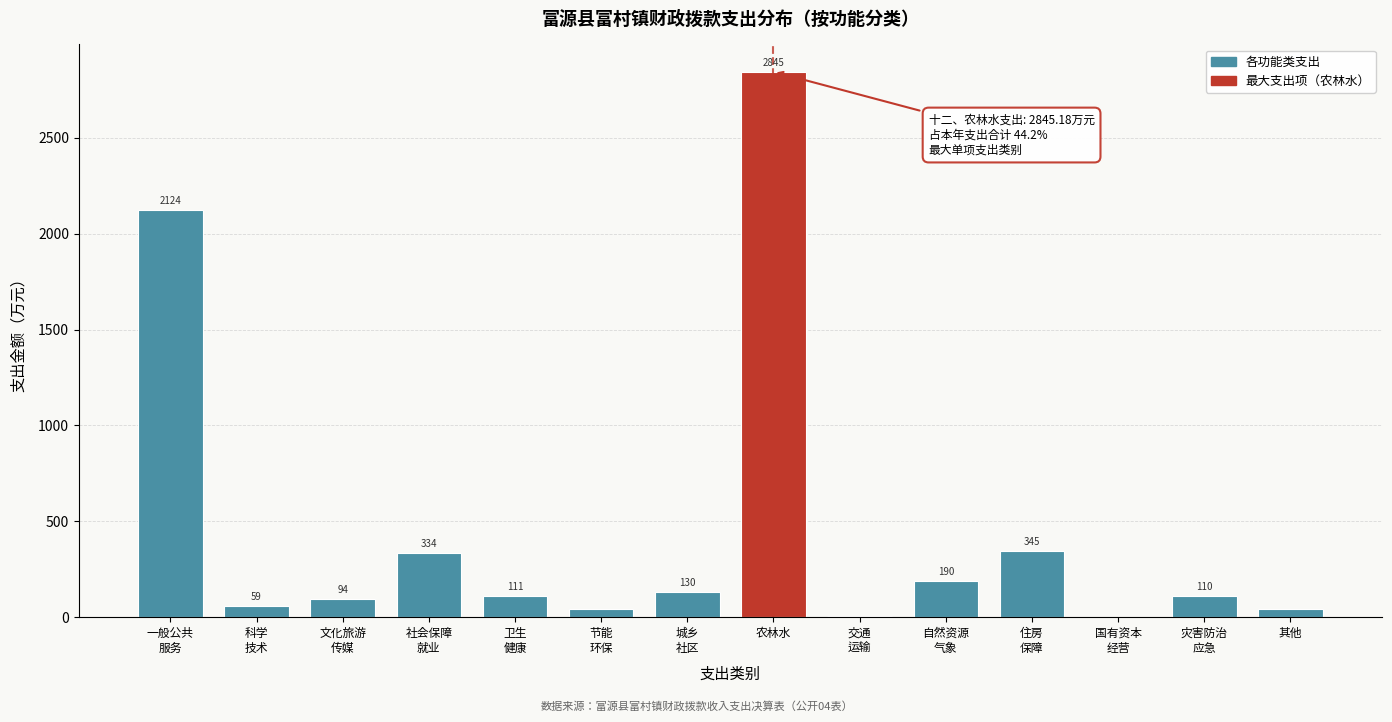

What is the maximum value shown in the chart?

2845.2